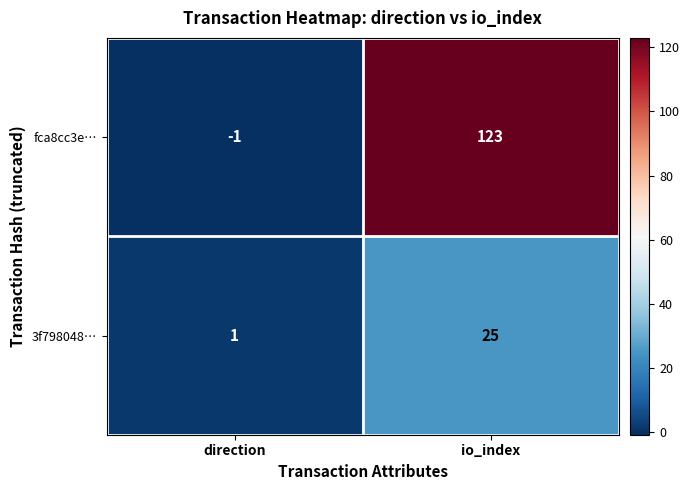

What is the difference between the maximum and minimum values in the 3f798048… series?

24